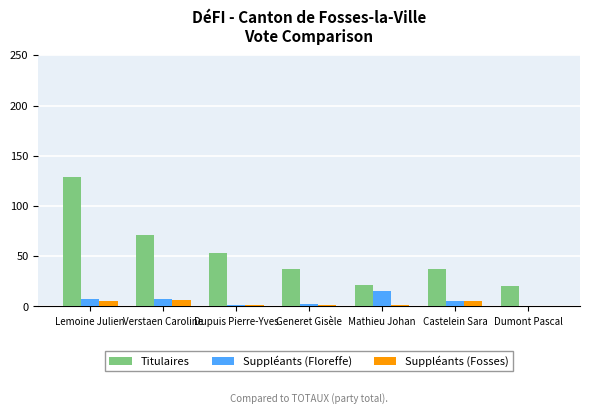

What is the total value across all series at Castelein Sara?

47